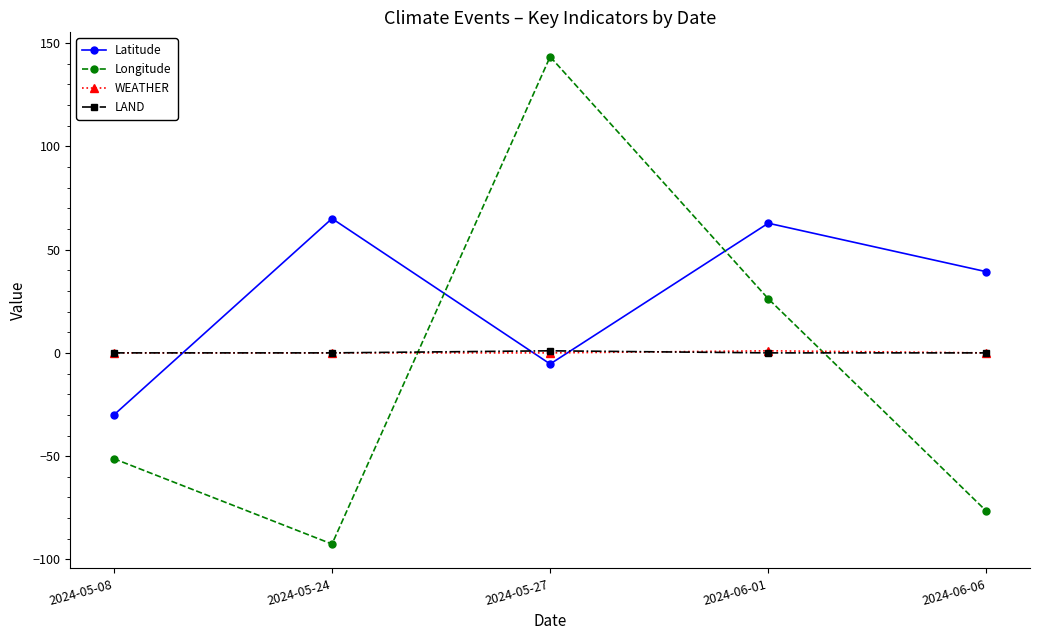

Does the chart display data point markers on the line(s)?

Yes